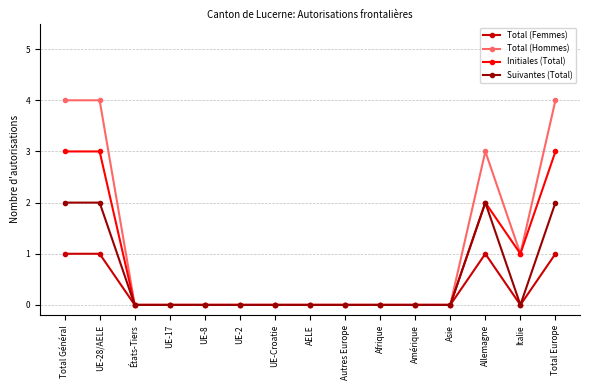

How many lines are shown in the chart?

4